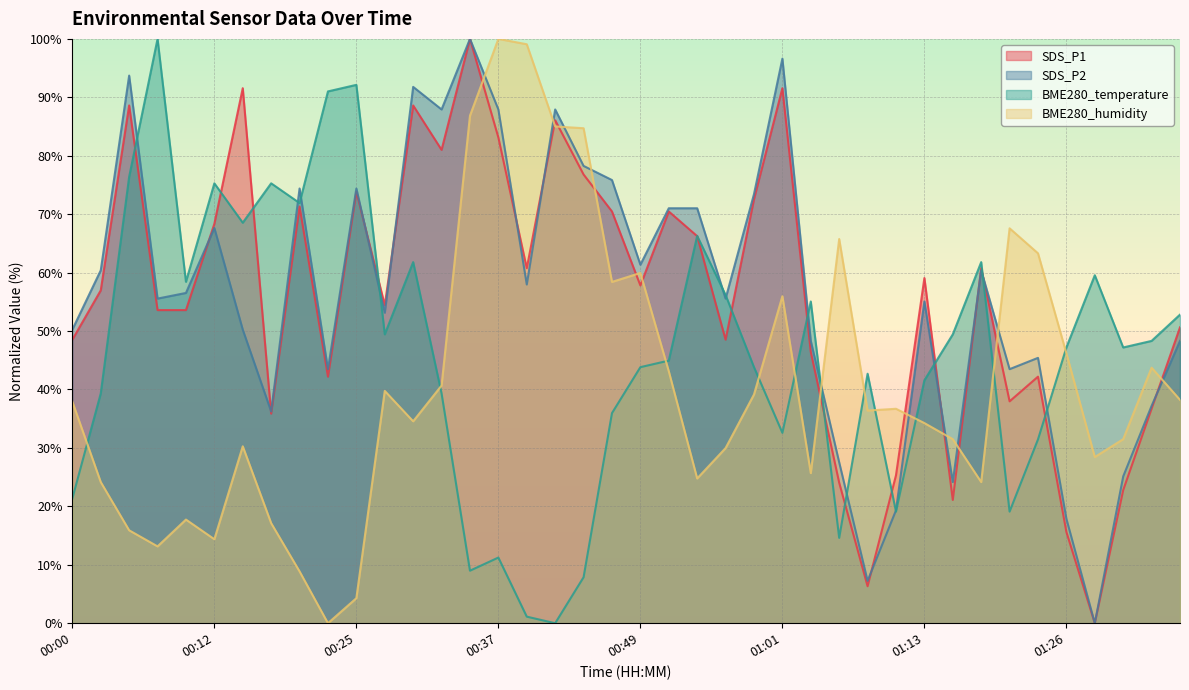

Between 01:06 and 00:20, which is larger?

00:20